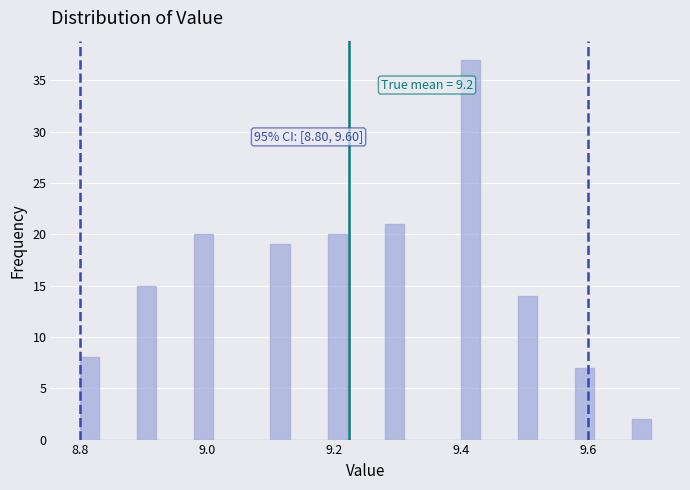

Read against the x-axis, roughly where is the centre of the tallest bar?

9.42